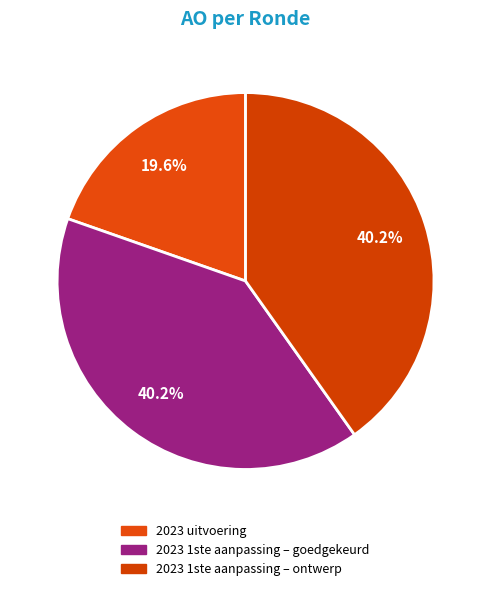

Which slice is the smallest?

2023 uitvoering